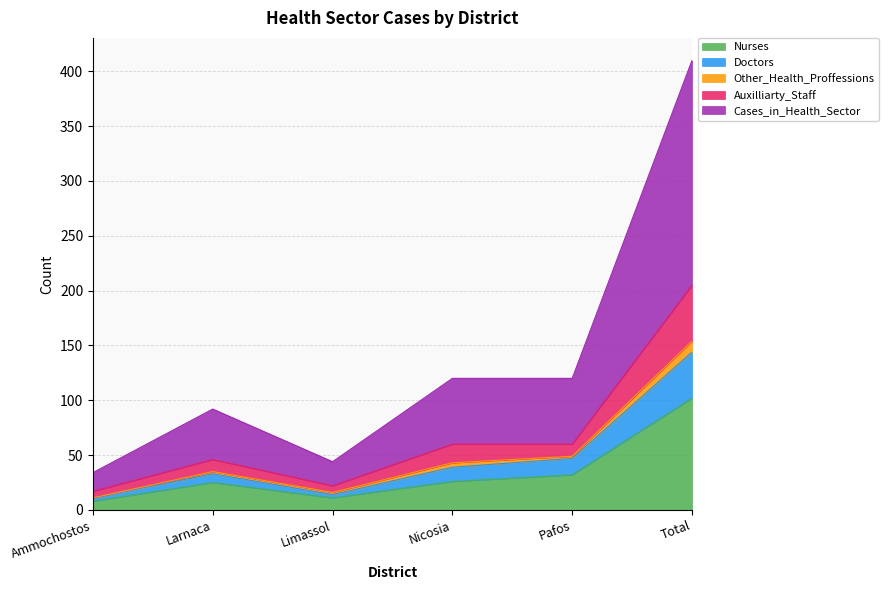

Which series has the largest range (max minus min)?

Cases_in_Health_Sector